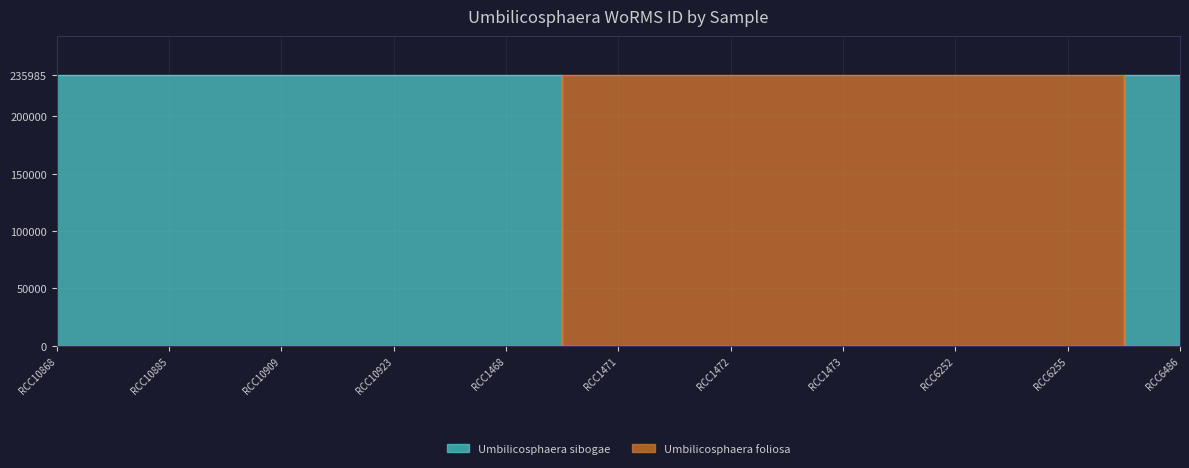

Count the number of data series in this chart.

2